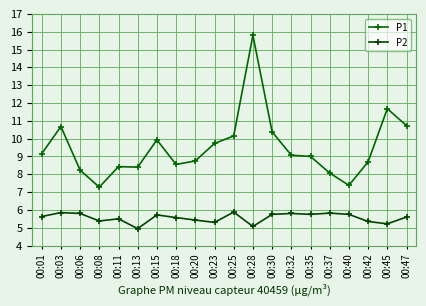

What is the lowest value of the P1 series?

7.3